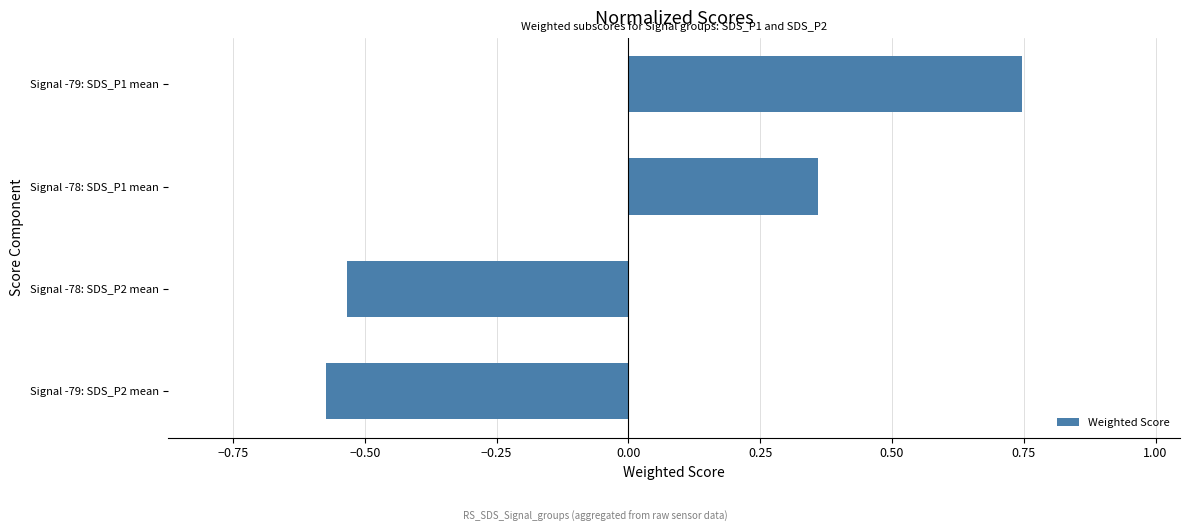

What is the difference between the maximum and minimum values?

1.3